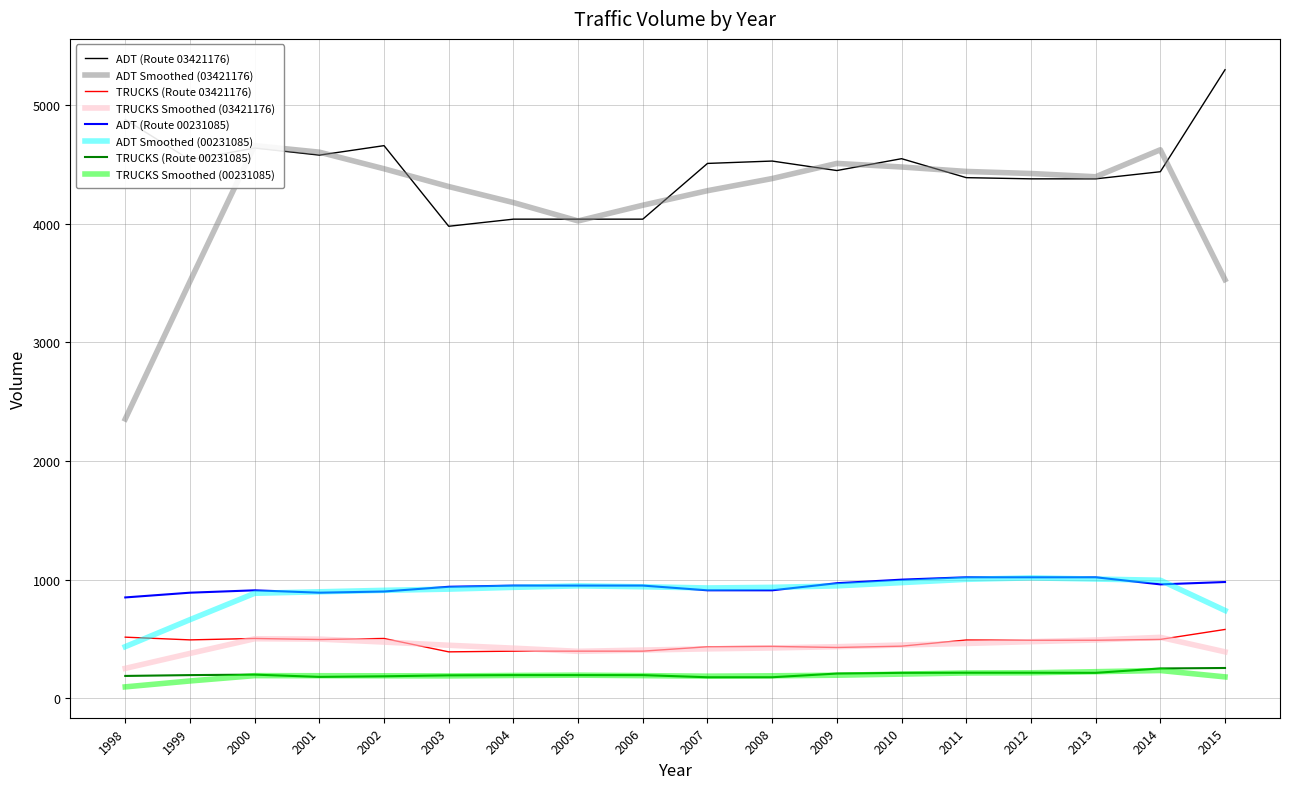

True or false: ADT has a value of 7624 at 2014.

False